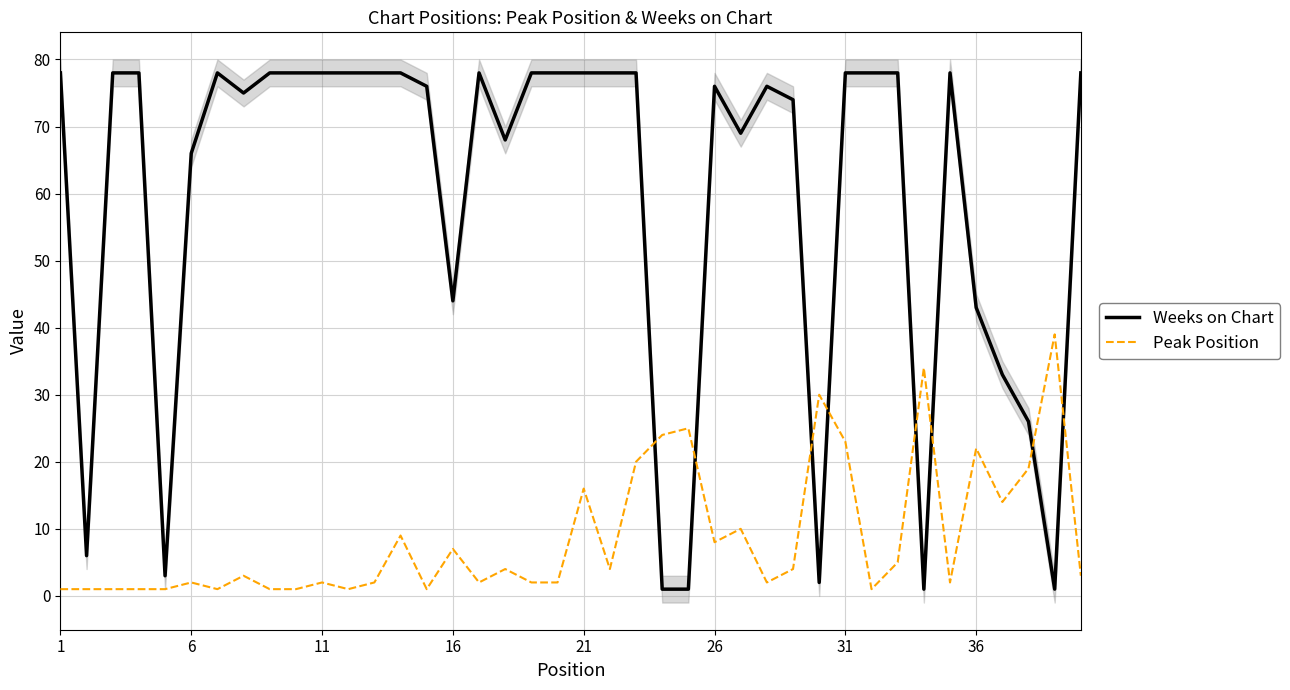

True or false: Weeks on Chart has more than 0 points higher than both neighbors.

True